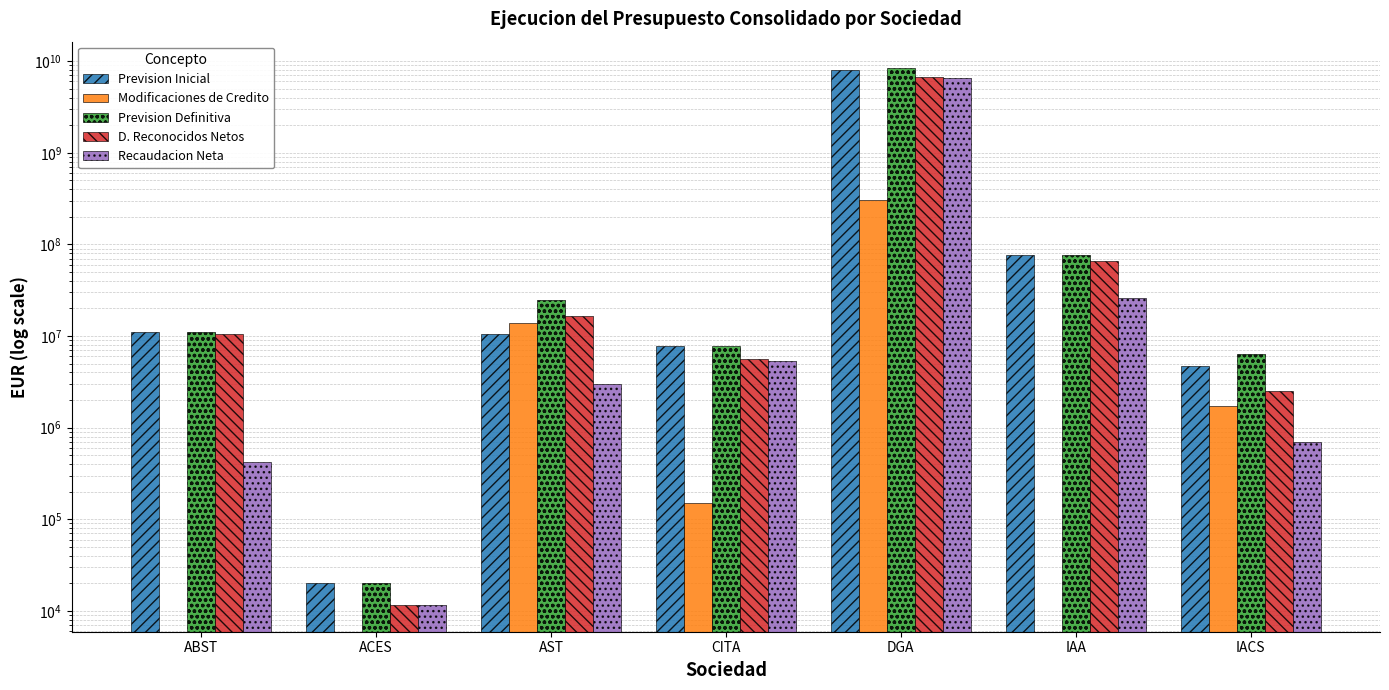

Reading left to right, list all the values displayed in this chart.

Prevision Inicial: ABST=11159128.1	ACES=20000.0	AST=10489094.1	CITA=7706049.6	DGA=8005852590.2	IAA=77491434.4	IACS=4713851.6
Modificaciones de Credito: ABST=0.0	ACES=0.0	AST=13947536.1	CITA=150000.0	DGA=306784642.9	IAA=0.0	IACS=1703274.0
Prevision Definitiva: ABST=11159128.1	ACES=20000.0	AST=24436630.3	CITA=7856049.6	DGA=8312637233.1	IAA=77491434.4	IACS=6417125.6
D. Reconocidos Netos: ABST=10469979.9	ACES=11621.0	AST=16454293.7	CITA=5671816.8	DGA=6716563038.1	IAA=65241694.4	IACS=2501736.8
Recaudacion Neta: ABST=425316.0	ACES=11621.0	AST=3031400.3	CITA=5323132.5	DGA=6594720986.1	IAA=25981832.3	IACS=691640.1